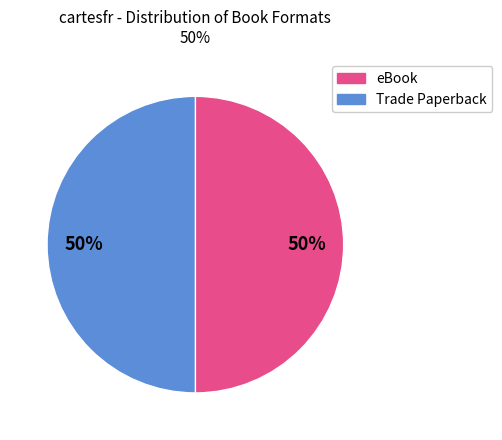

To the nearest percent, what is the average slice percentage?

50%